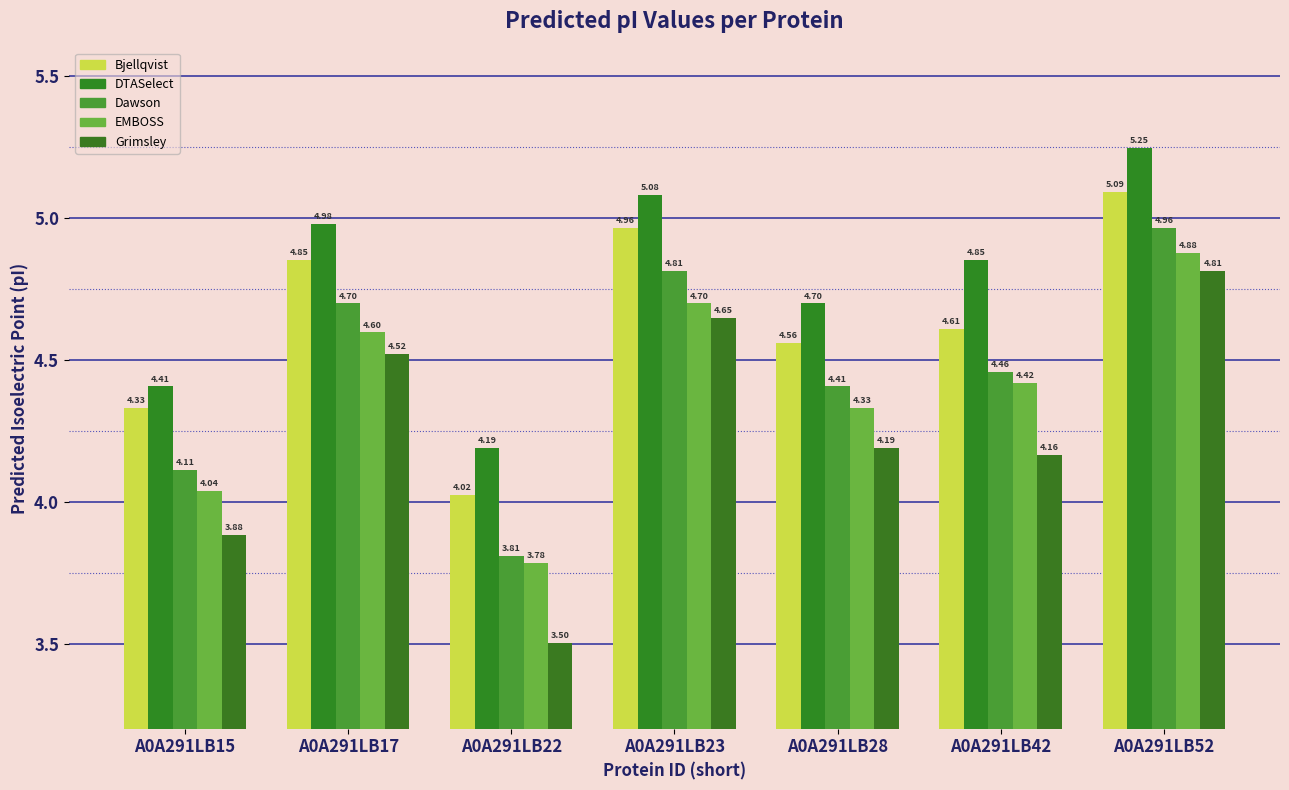

How many bars are there in each group?

5